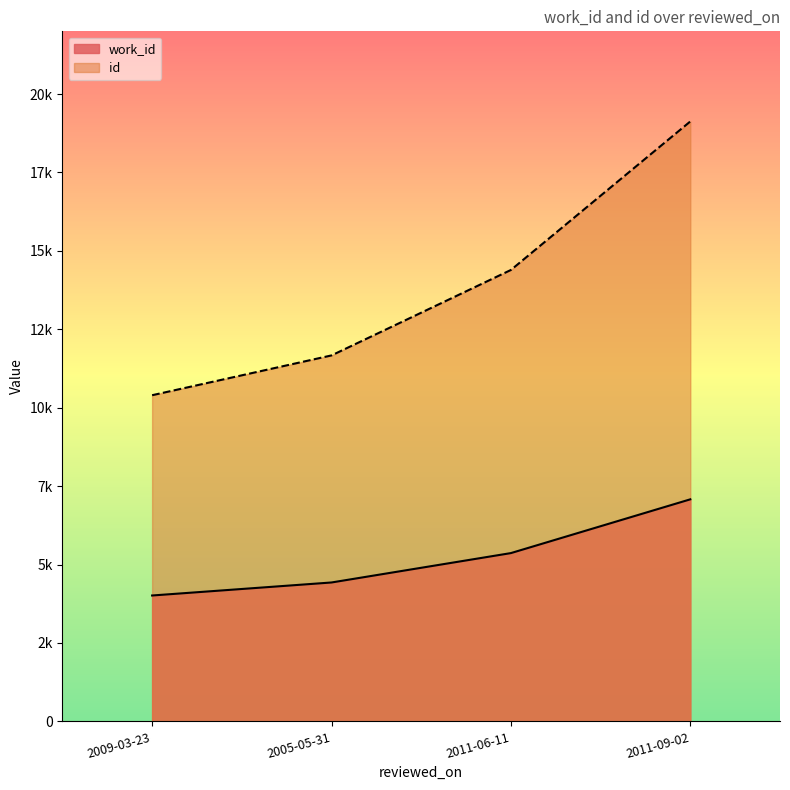

True or false: work_id and id intersect in this chart.

False